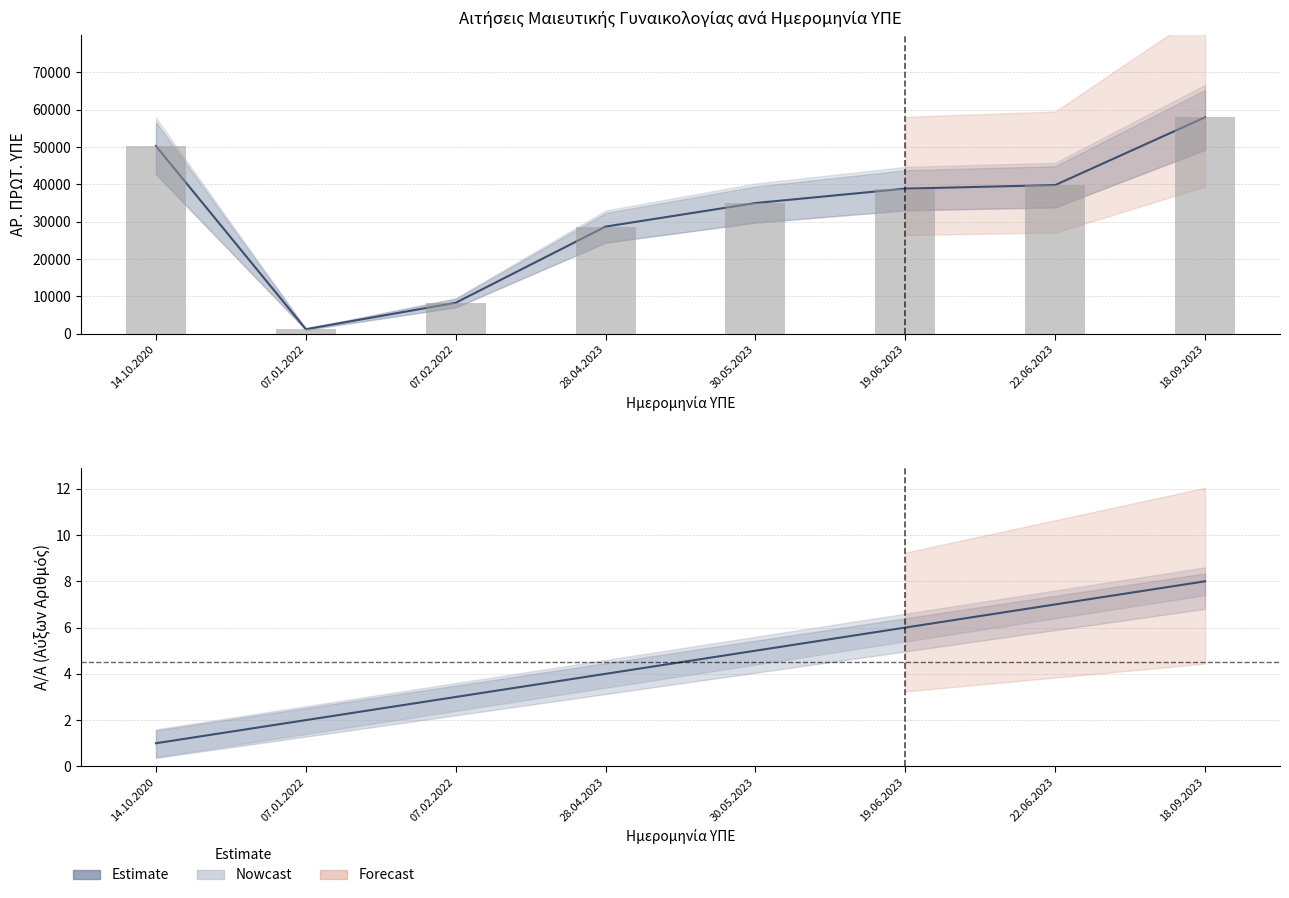

Is it true that the value at 22.06.2023 is 7?

True